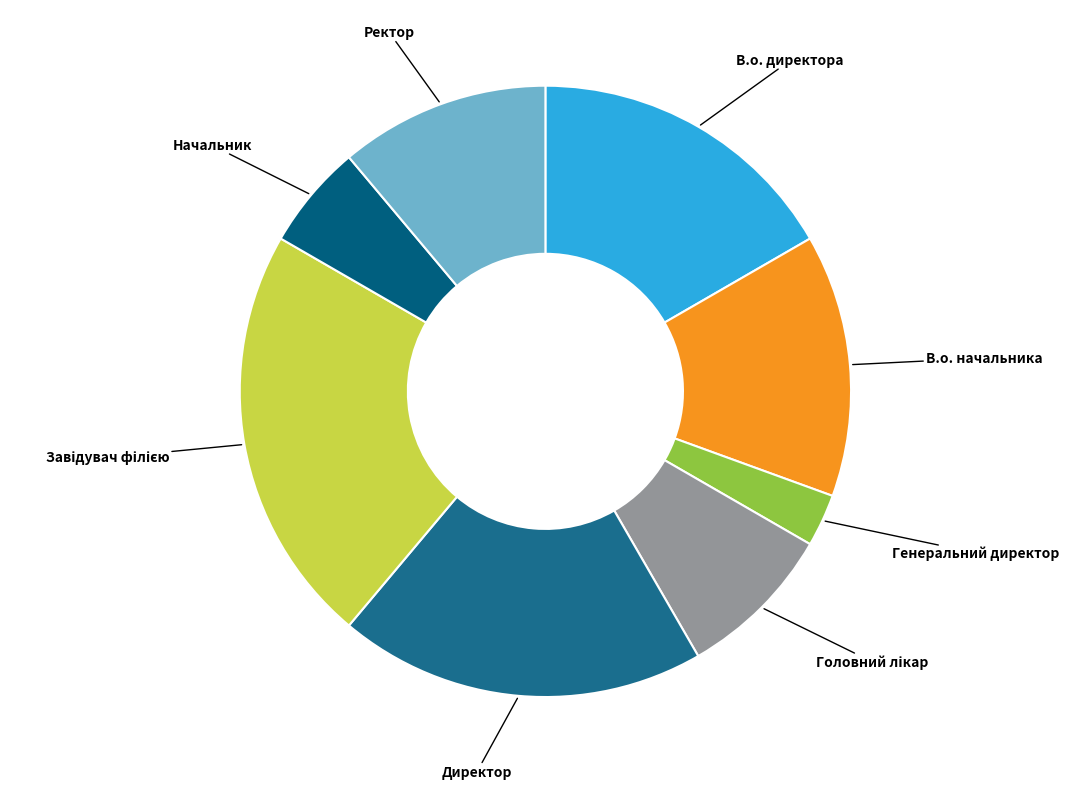

What is the largest slice in the pie chart?

Завідувач філією